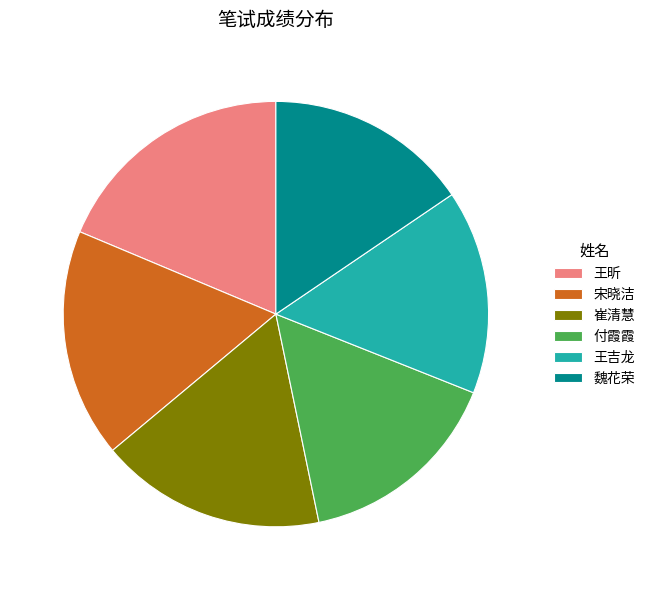

How many slices are in this pie chart?

6